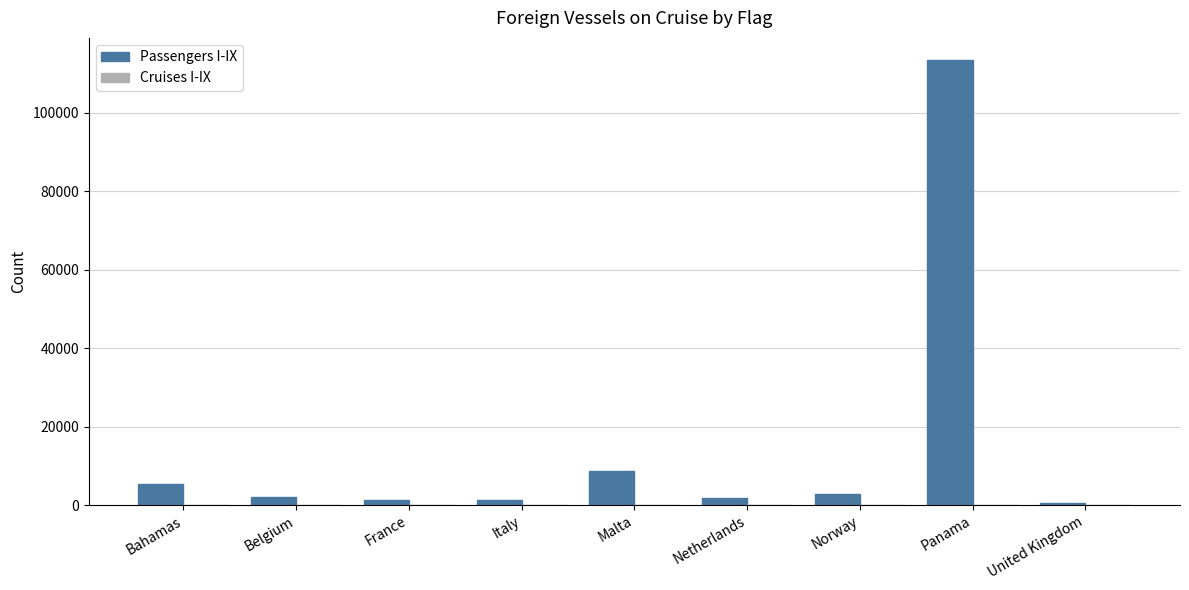

The Passengers I-IX series shows 8672 at Malta. True or false?

True